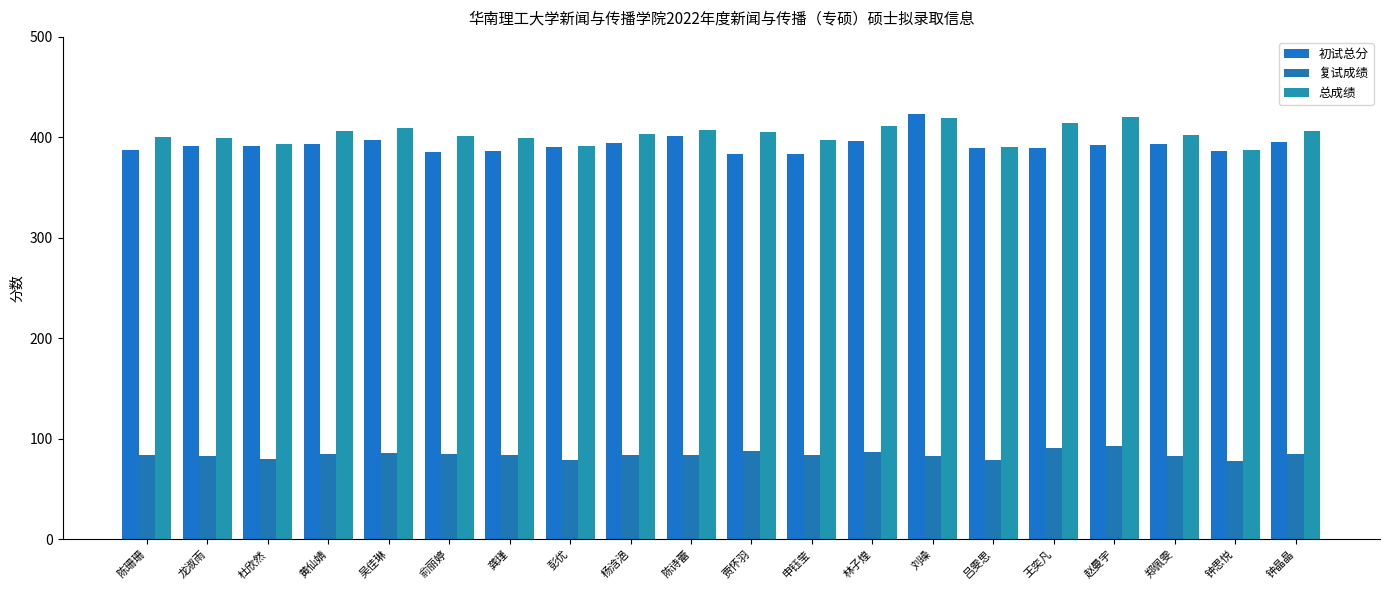

Which series has the largest range (max minus min)?

初试总分